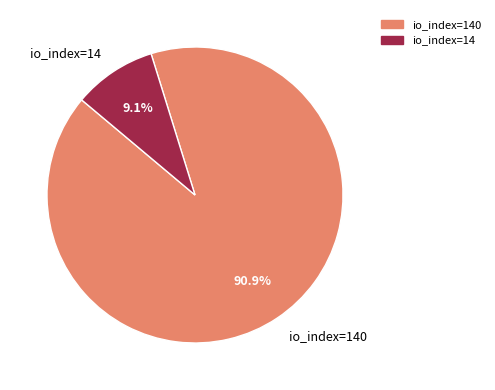

What is the majority slice?

io_index=140